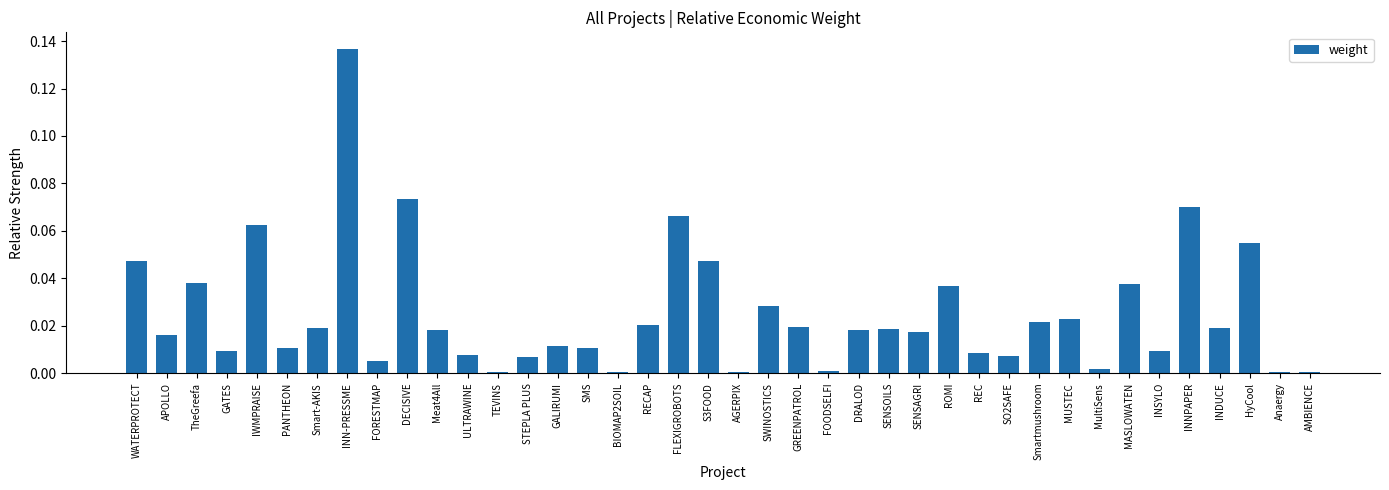

What is the label of the 17th bar from the right?

FOODSELFI